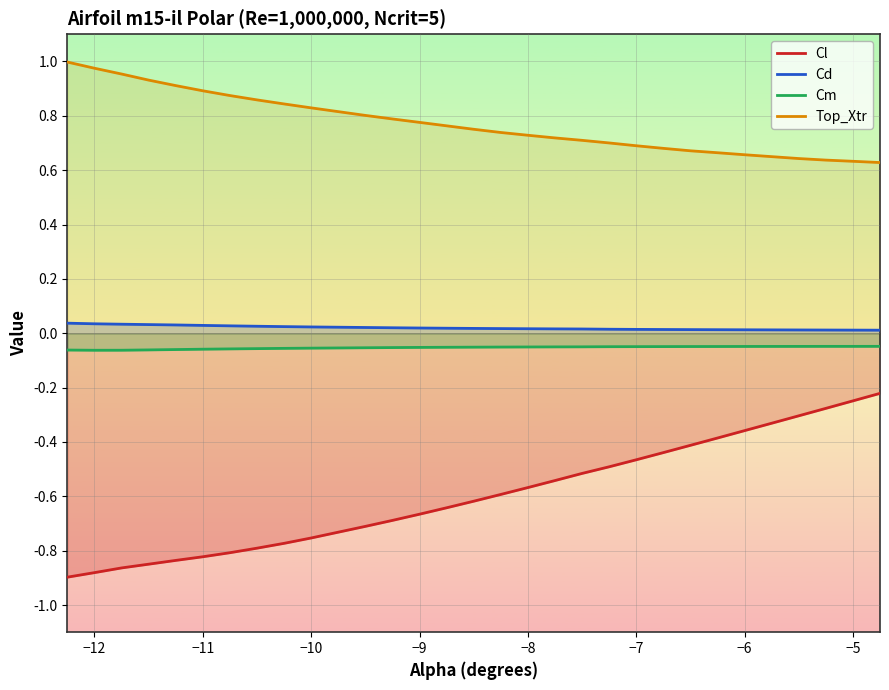

How many lines are shown in the chart?

4